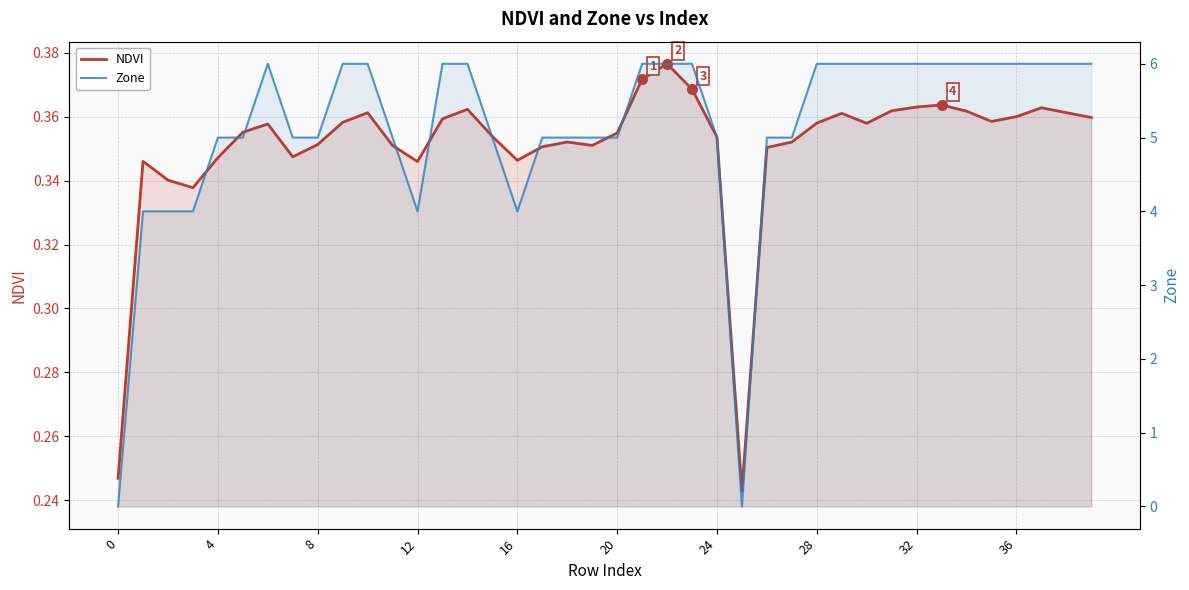

What is the label of the 7th point from the right?

33